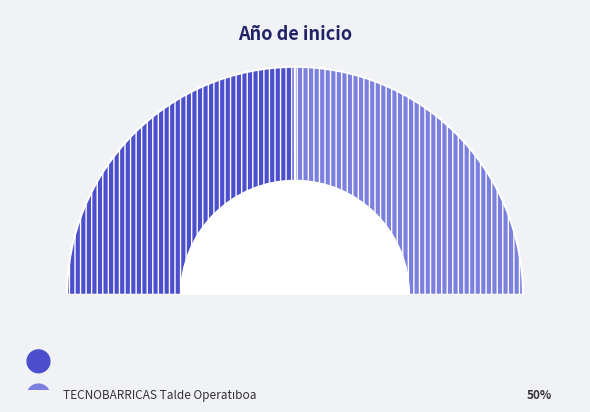

What percentage do TECNOBARRICAS Talde Operatiboa and DATADOC Talde Operatiboa together represent?

100.0%